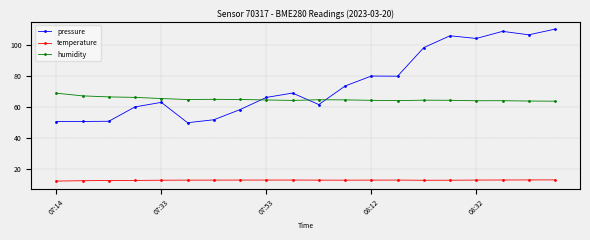

At how many categories does at least one series exceed 60?

20